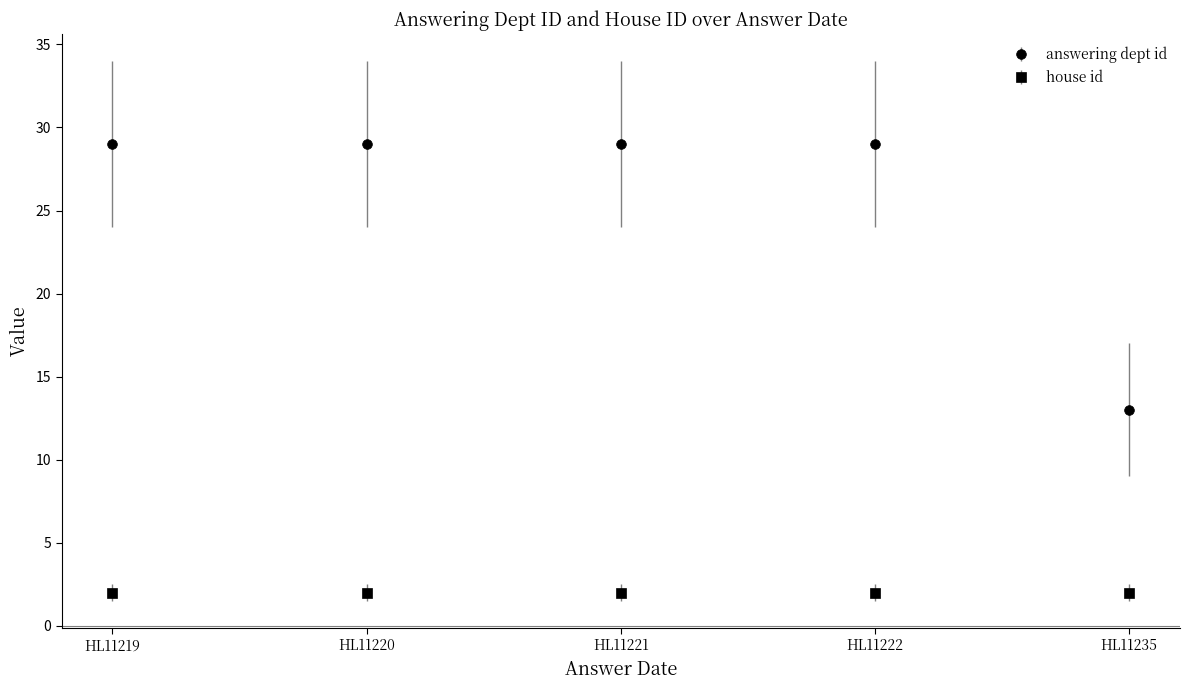

True or false: answering dept id and house id intersect in this chart.

False